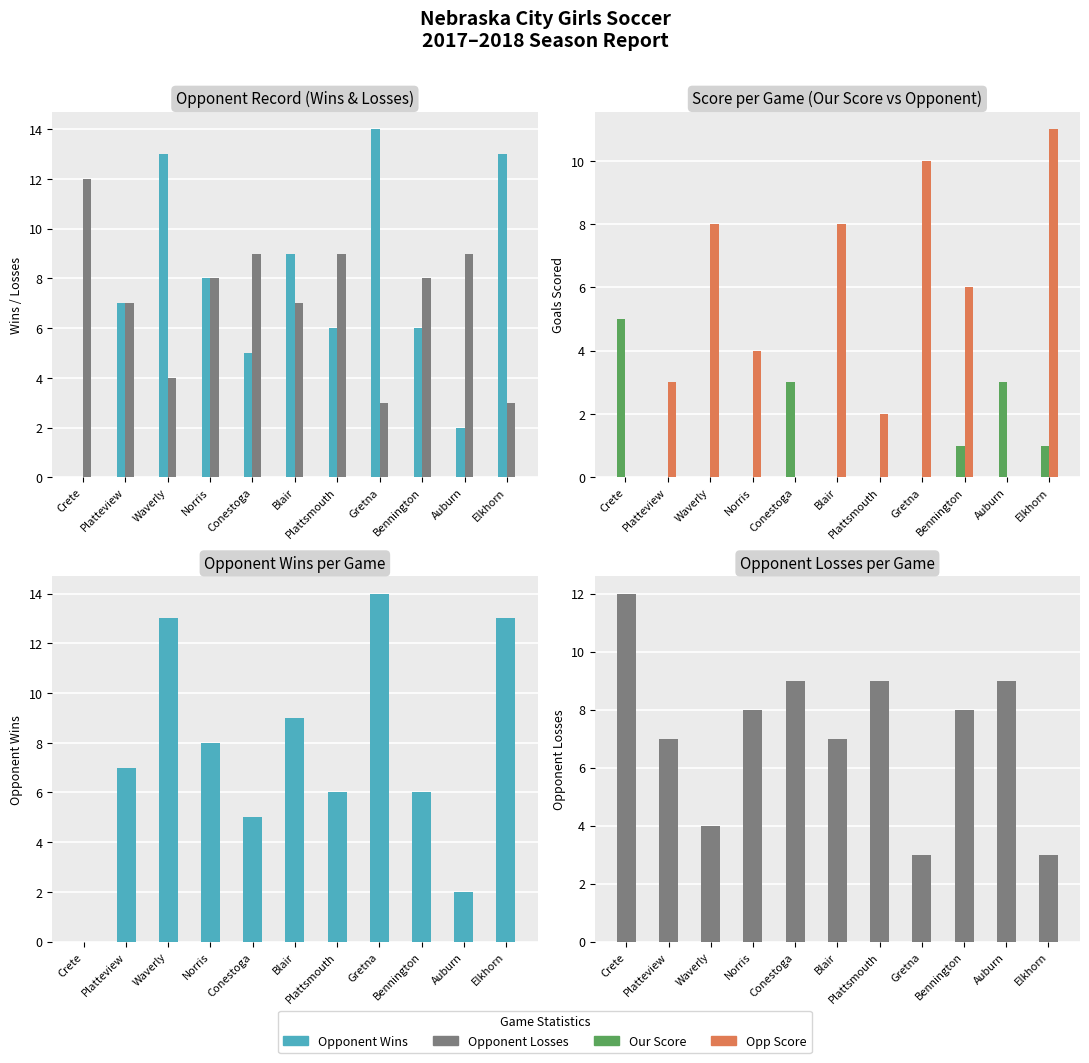

List the series in order of their peak value, lowest first.

Our Score, Opp Score, Opponent Losses, Opponent Wins